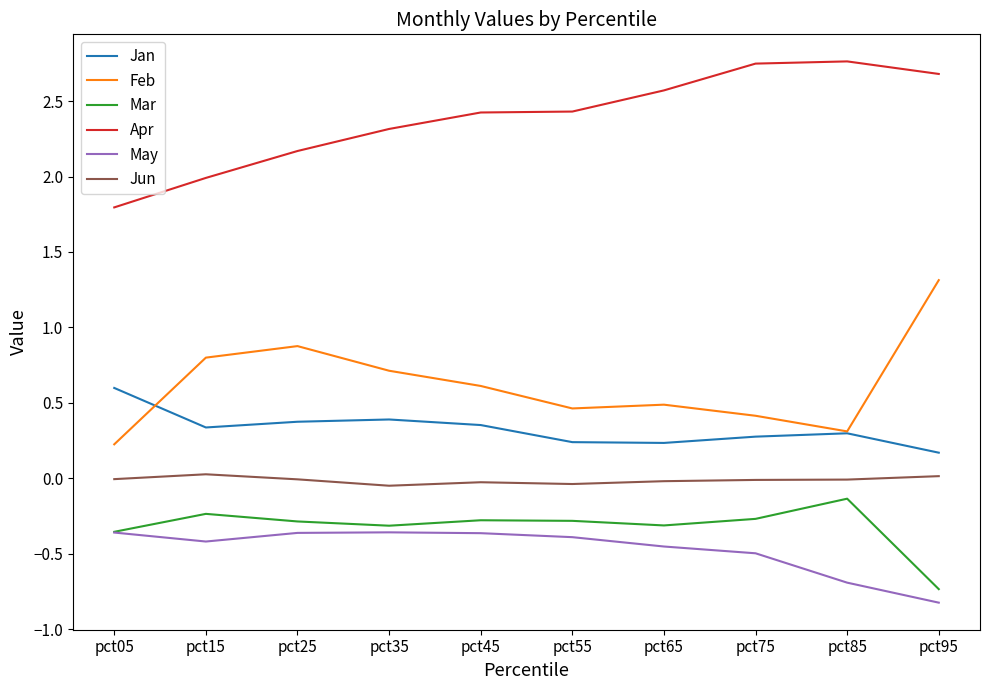

Which series has the largest total across all categories?

Apr